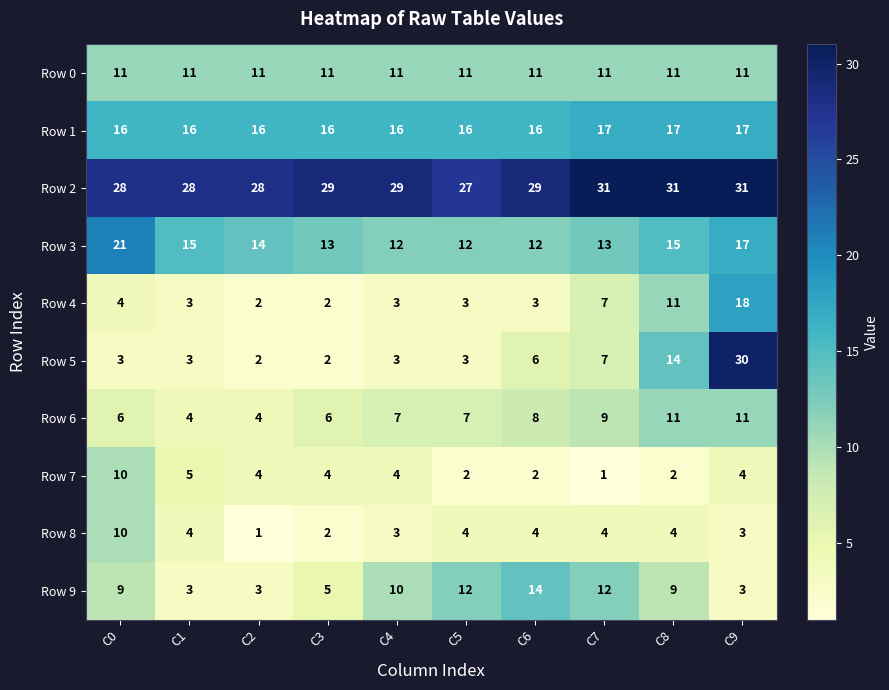

Read the Row 2 value at C0.

28